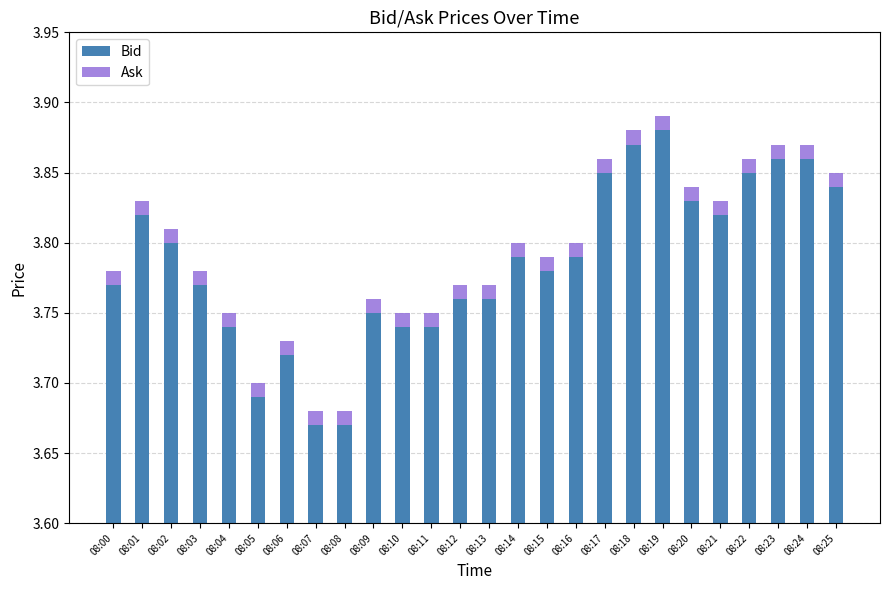

The Bid series shows 6.6 at 08:11. True or false?

False